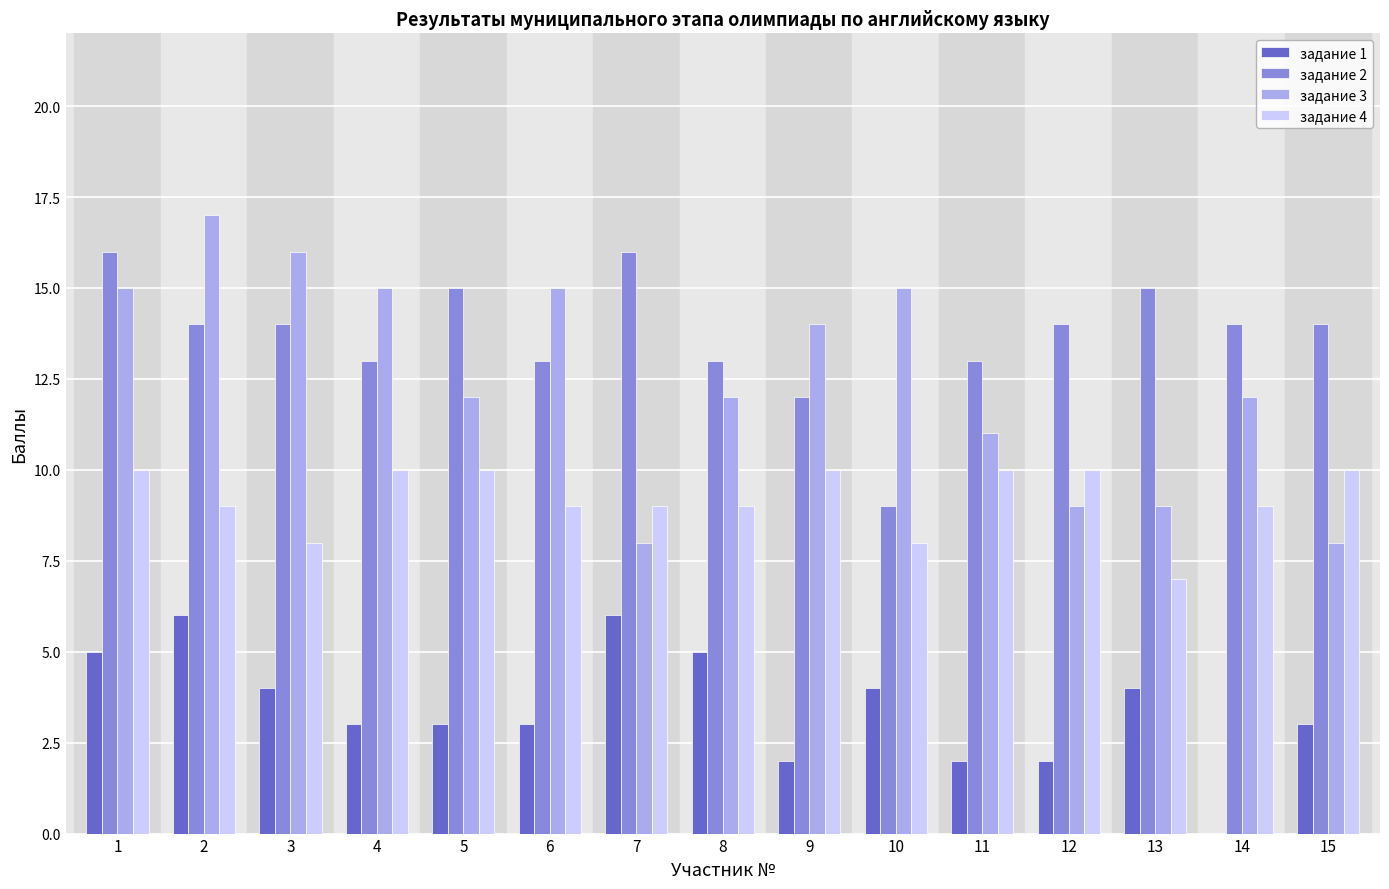

Count the number of categories in the chart.

15